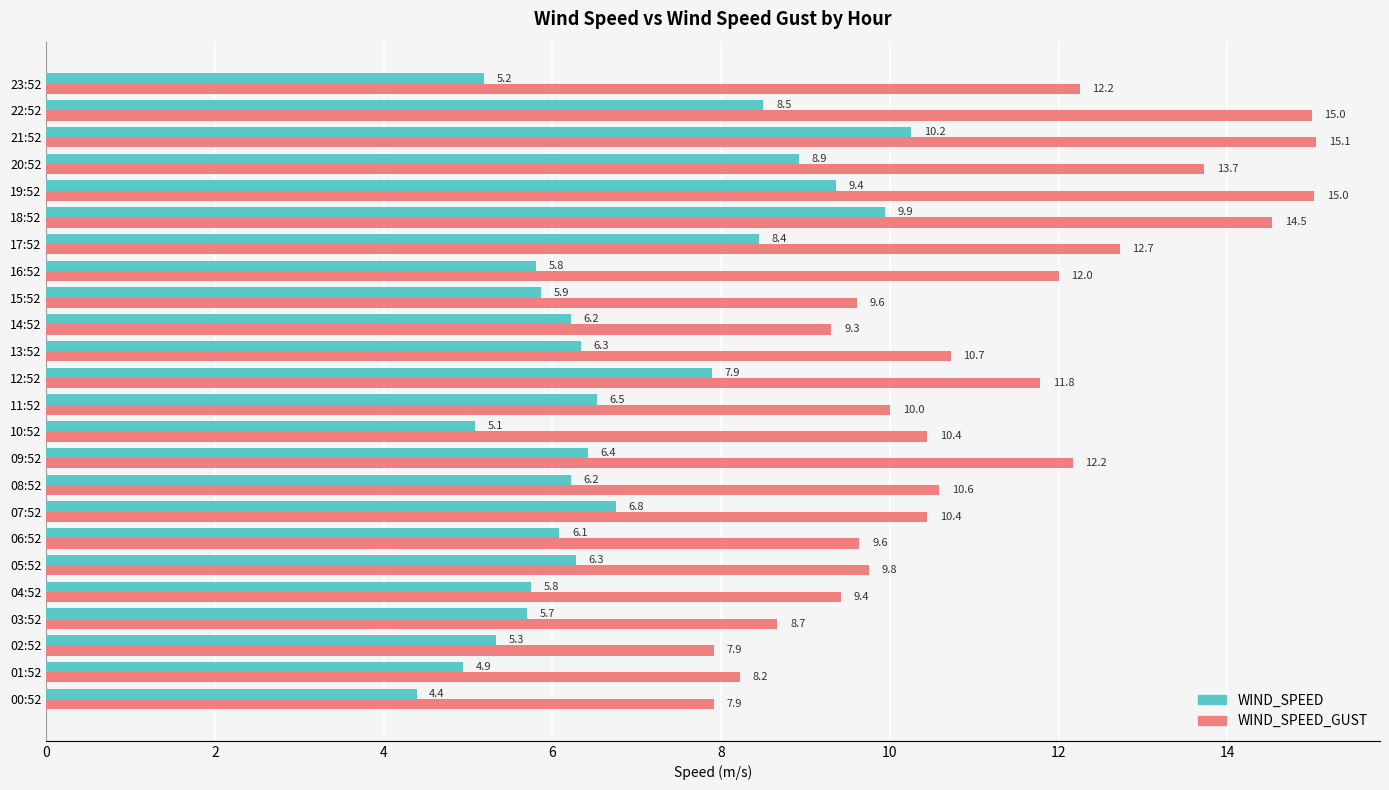

How many series are shown in this chart?

2